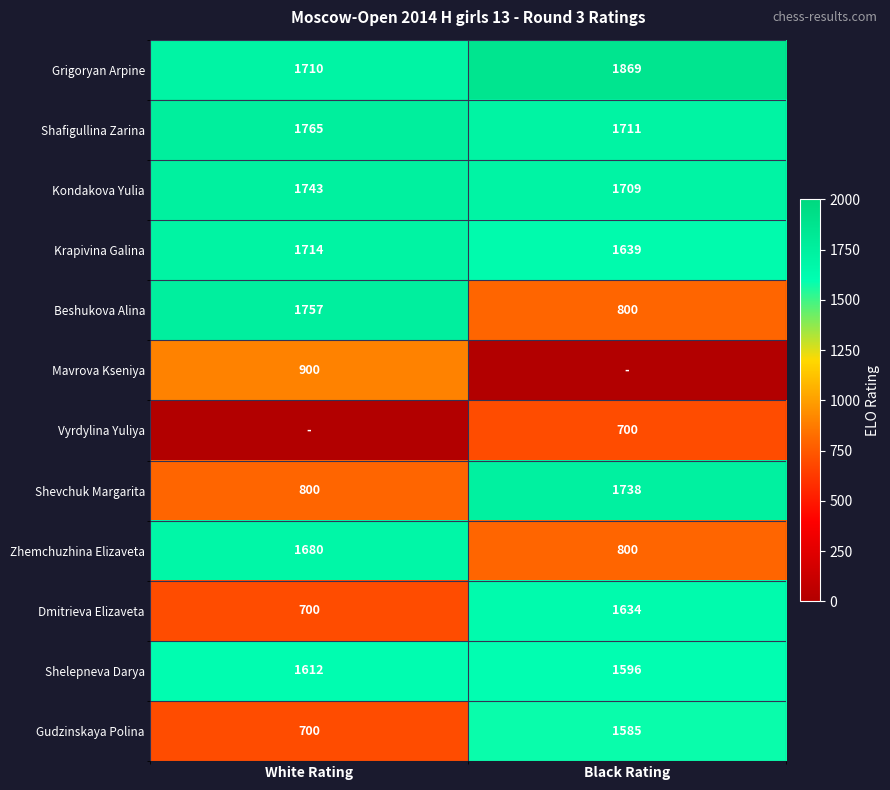

At which category is the sum across all series the highest?

Black Rating